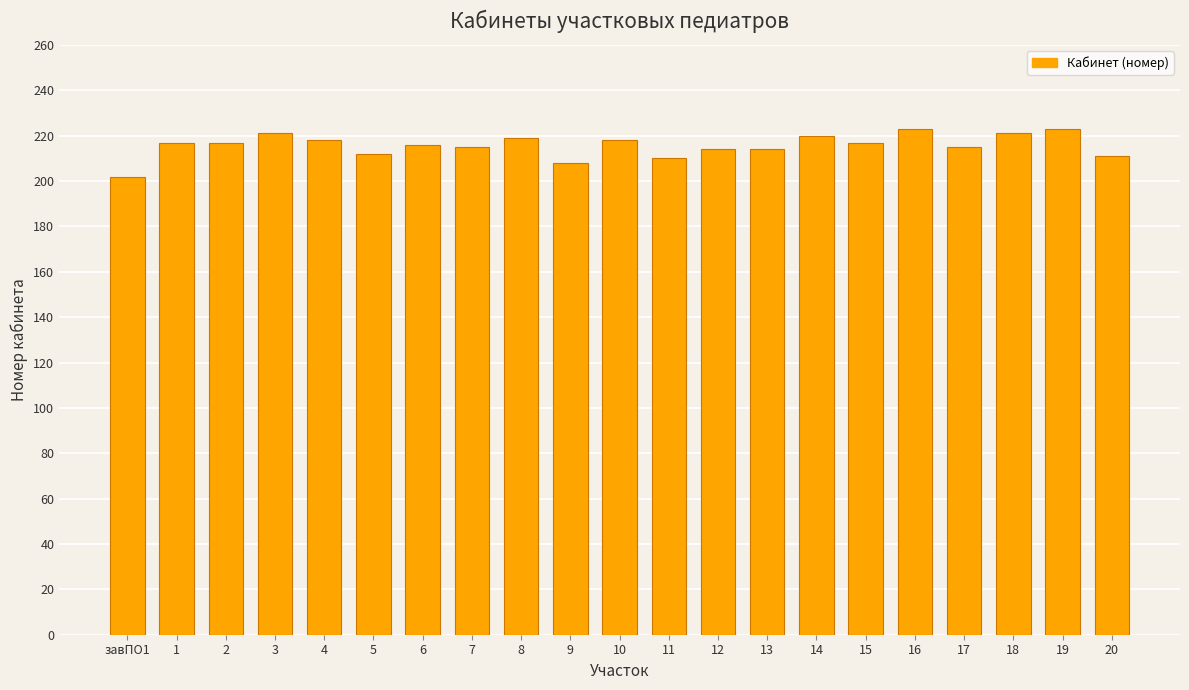

Between 11 and 2, which is larger?

2